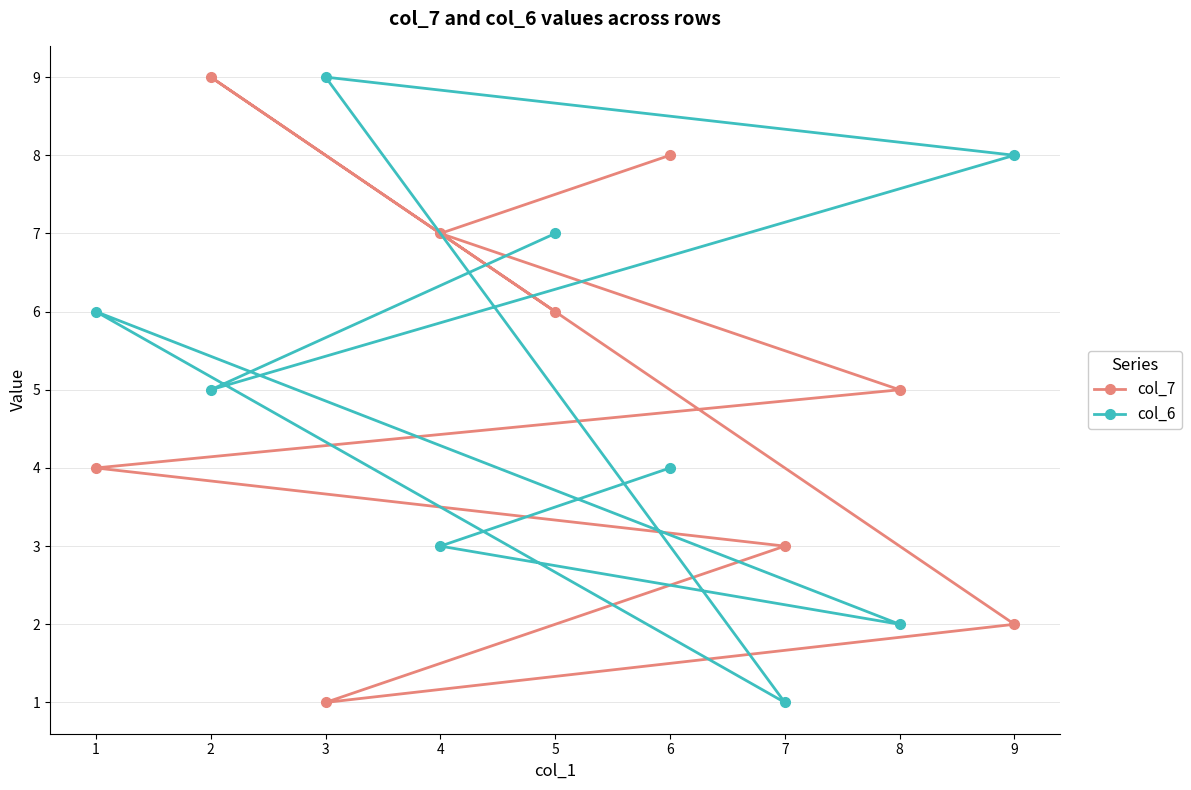

What is the minimum value shown in the chart?

1